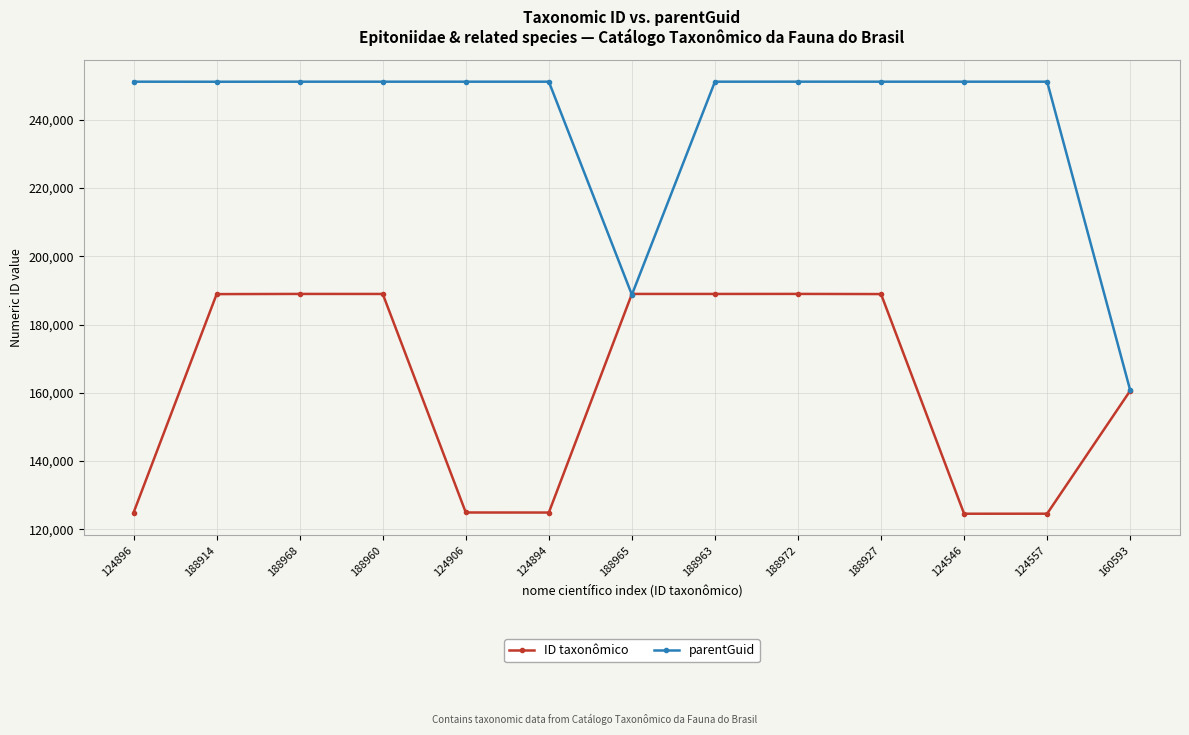

Which series has the largest total across all categories?

parentGuid